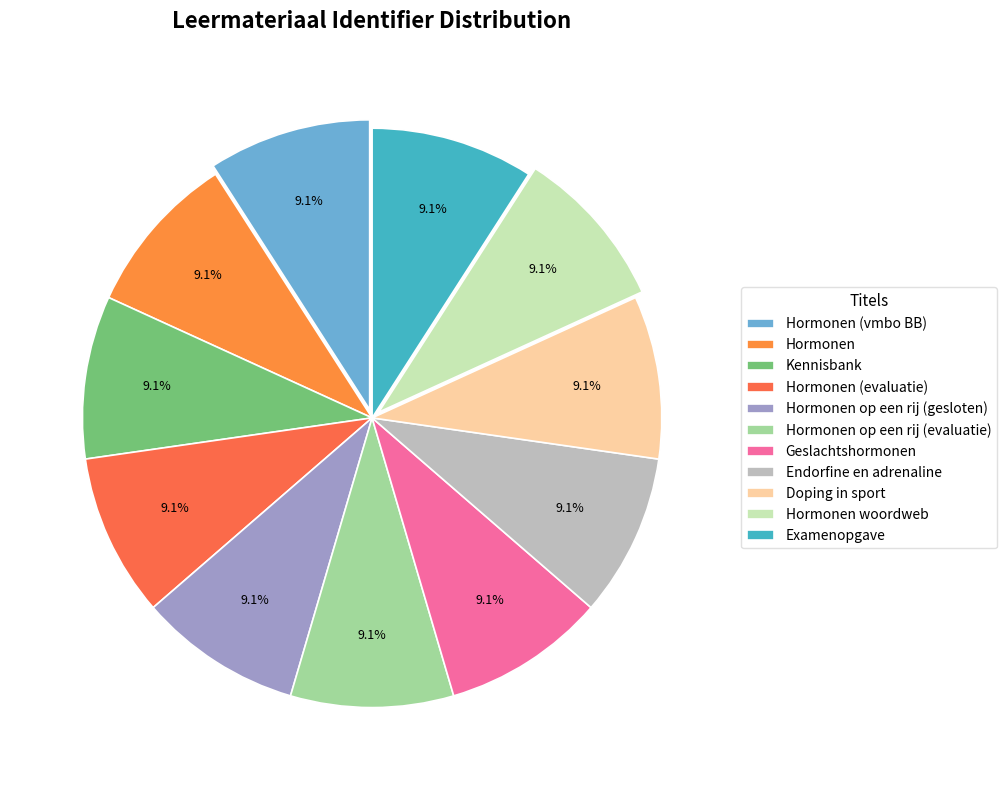

The Doping in sport slice represents 17% of the pie. True or false?

False